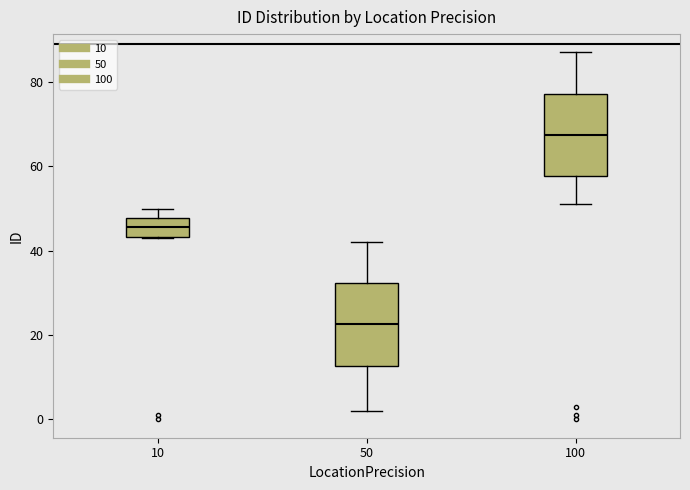

Reading left to right, read every box against the y-axis: the position of its median line, the range the box covers, and the ends of its whiskers. The values are not printed on the chart, so give them approximately, as read against the axis.

10: median 46, box 44 to 48, whiskers 44 to 50
50: median 22, box 12 to 32, whiskers 2 to 42
100: median 68, box 58 to 78, whiskers 52 to 88